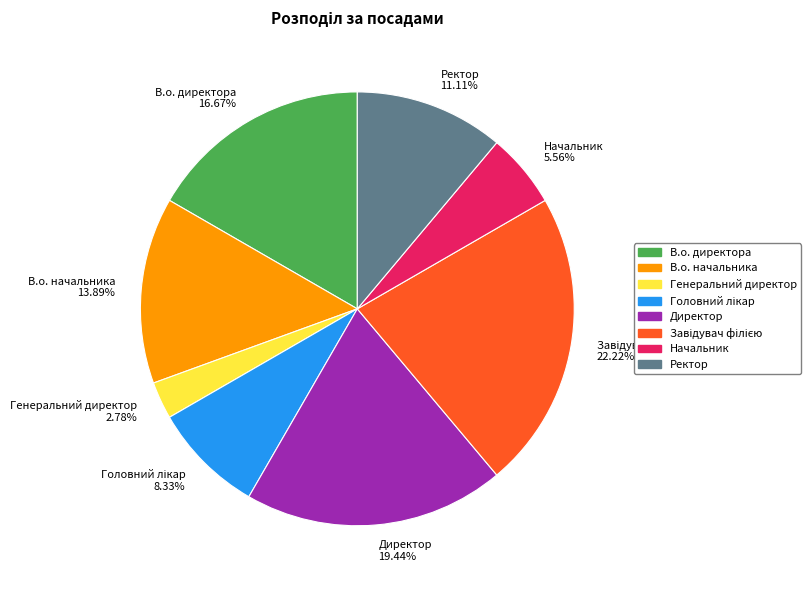

What is the smallest slice in the pie chart?

Генеральний директор